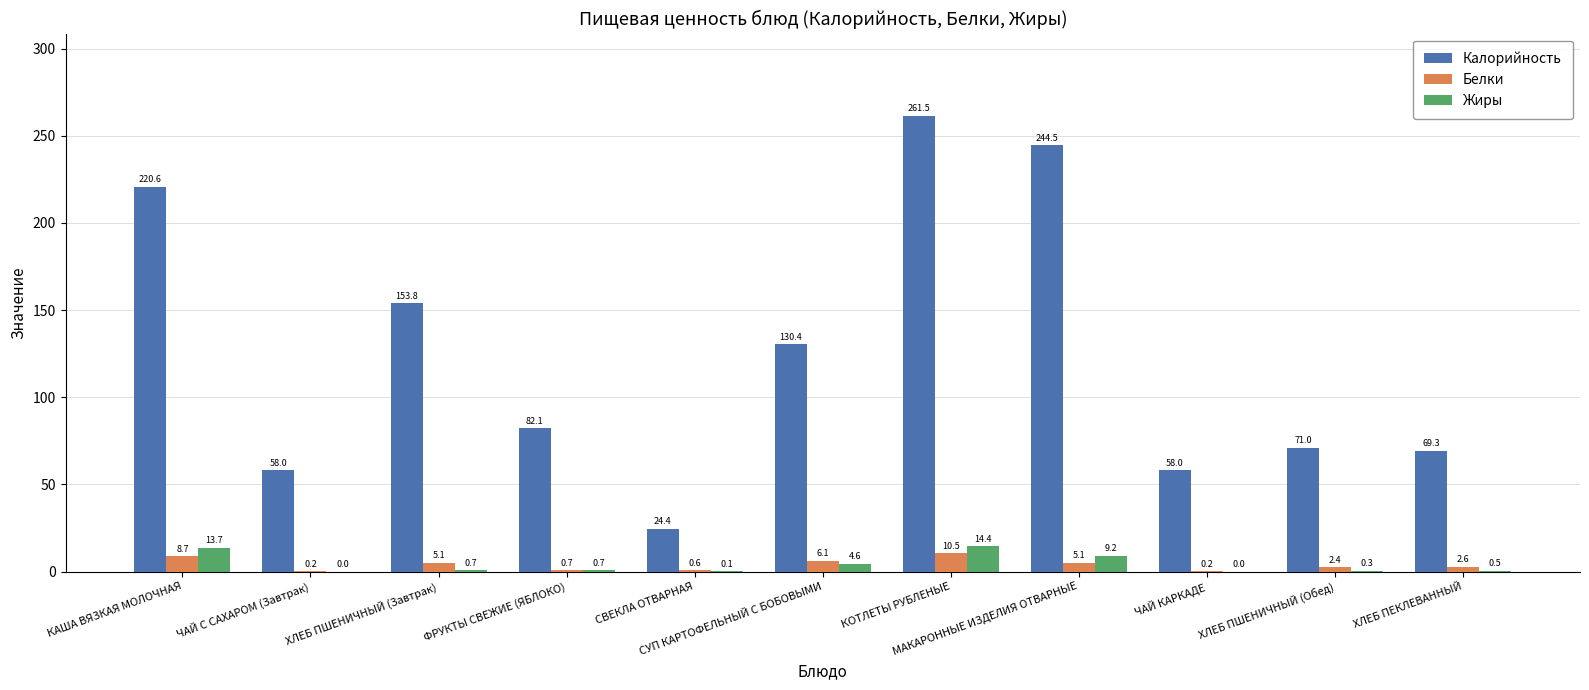

What is the highest value of the Жиры series?

14.4